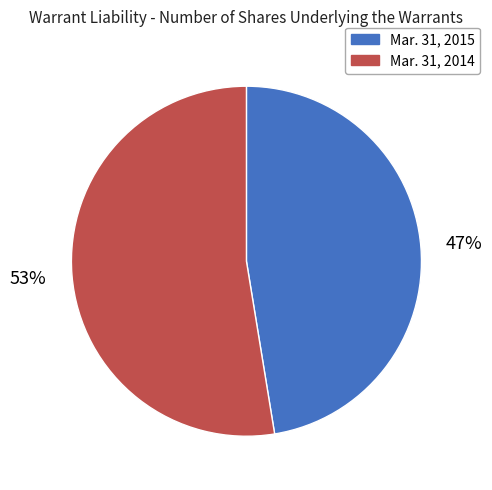

Rank the categories by value from highest to lowest.

Mar. 31, 2014, Mar. 31, 2015